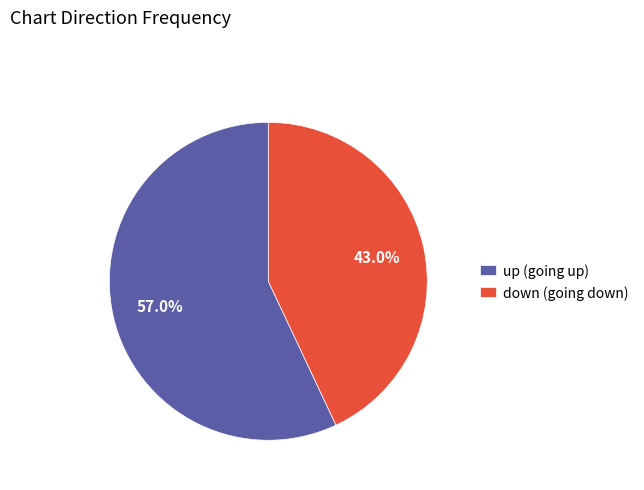

To the nearest percent, what portion does down represent?

43%